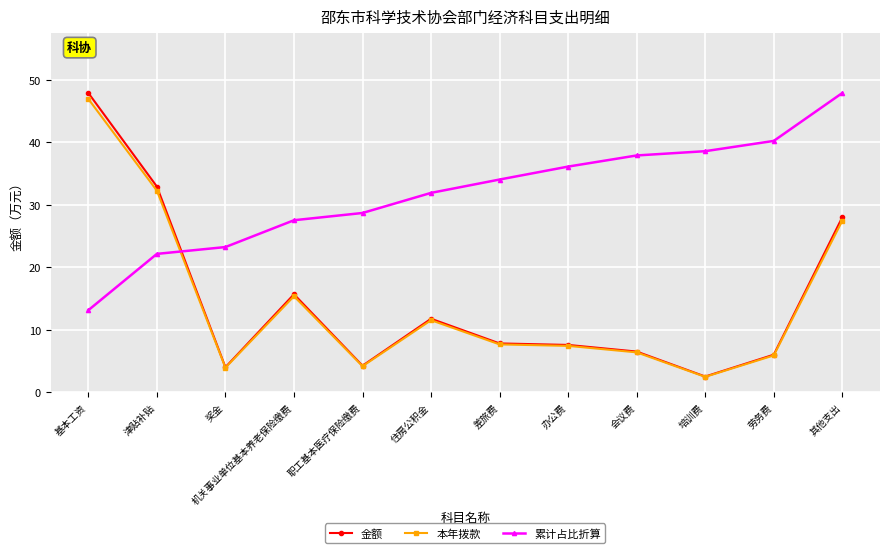

What is the lowest value of the 金额 series?

2.5